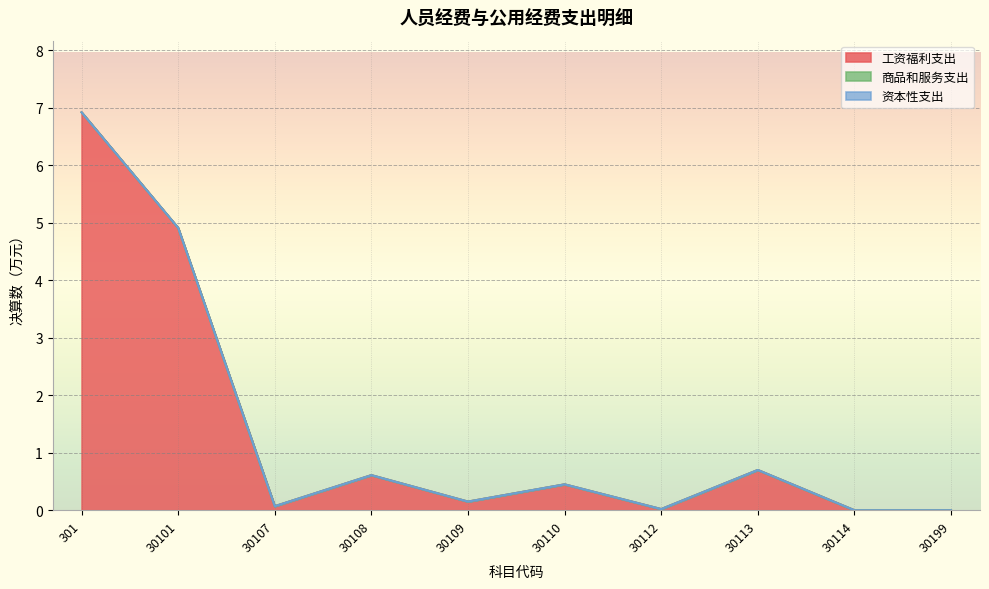

Between 30113 and 30114, which series saw the biggest shift?

工资福利支出